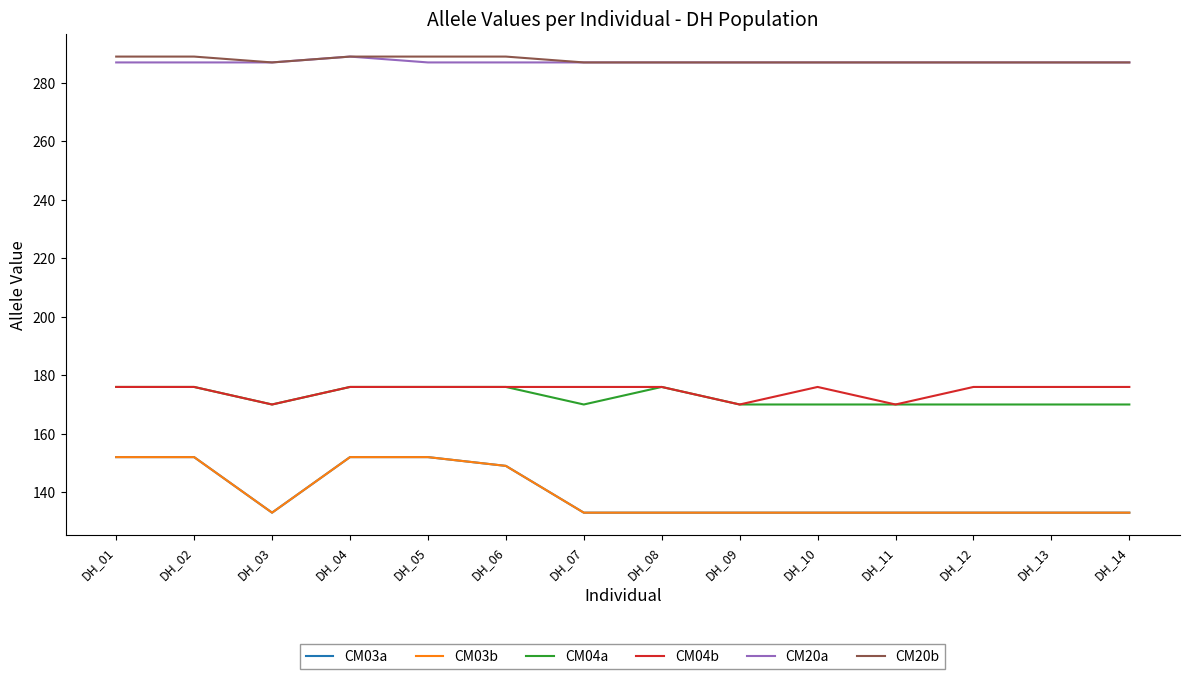

Where is CM20b nearest to the value 288?

DH_01